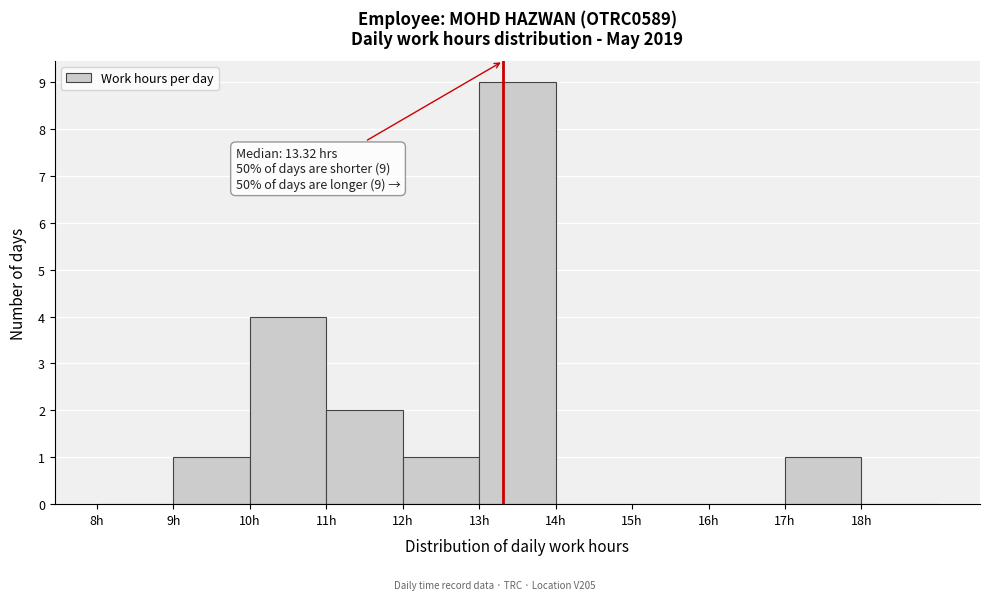

Over which range of the x-axis is the bar tallest?

13 to 14